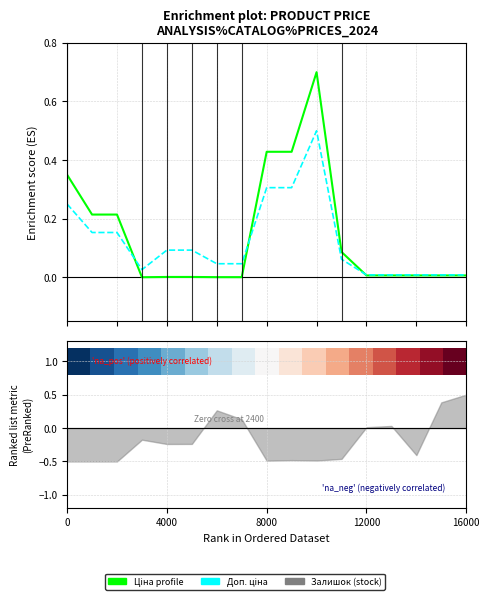

What is the difference between the second highest and minimum values in the Ціна series?

0.4